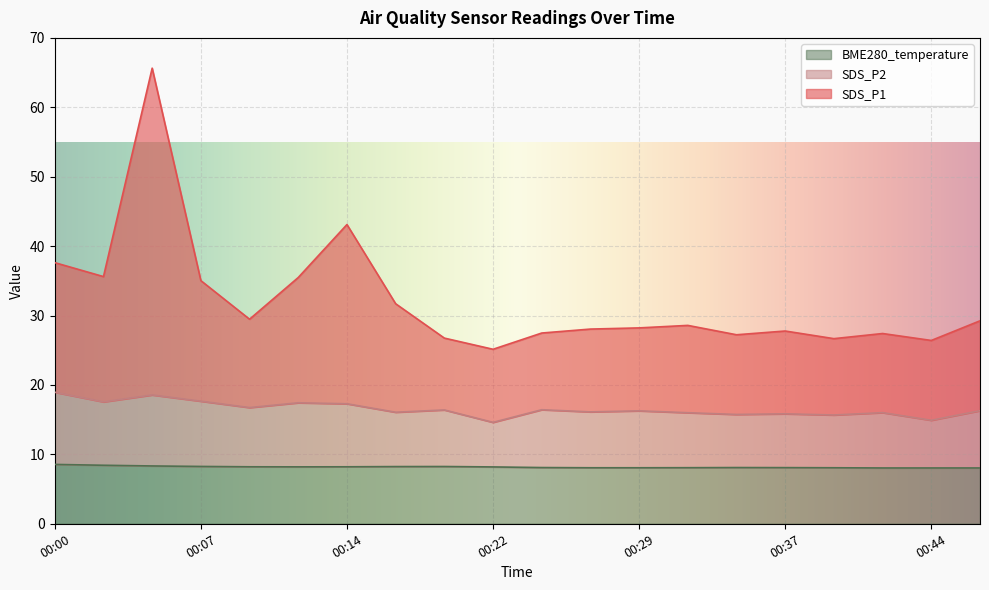

Does the chart display data point markers on the line(s)?

No